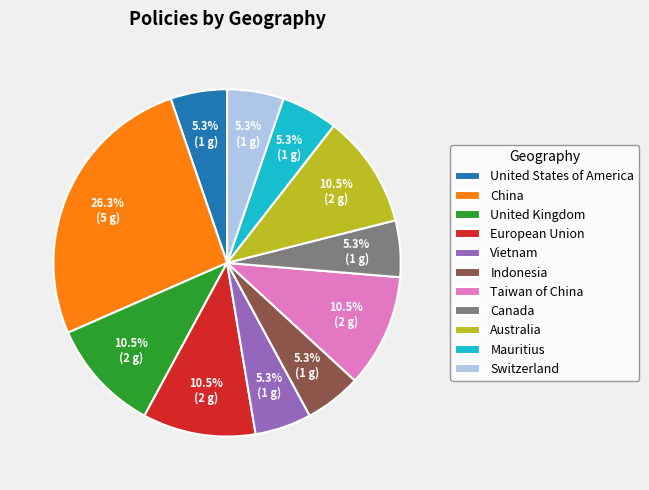

What is the total percentage of China and Taiwan of China?

36.8%